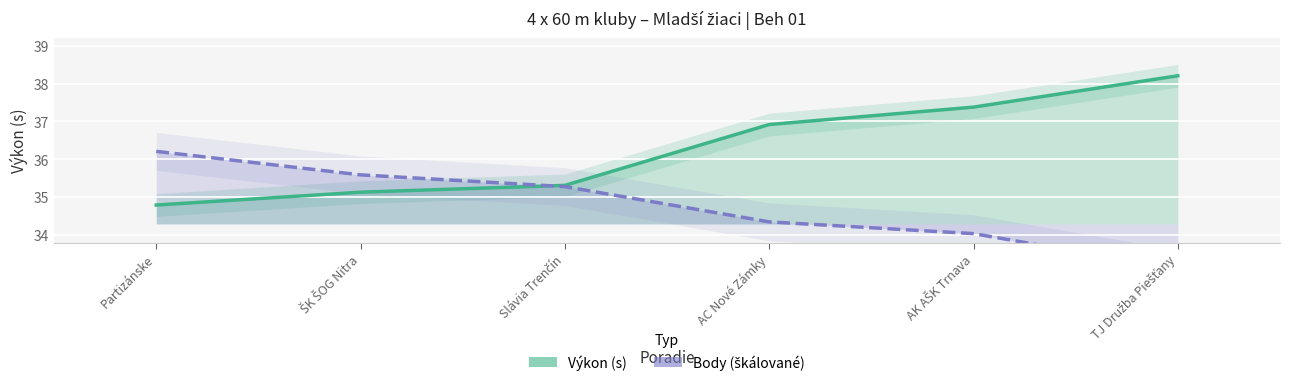

How many intersections are there between Body (škálované) and Výkon?

1